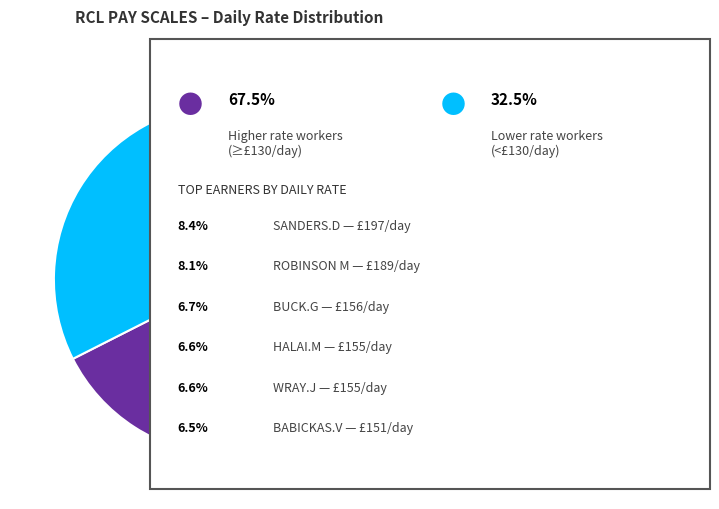

Does any single category account for the majority?

Yes